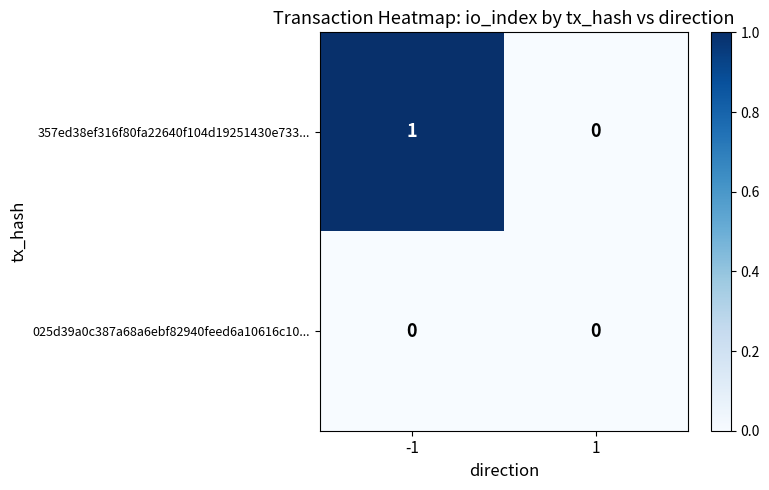

Rank the series by their average value, from highest to lowest.

357ed38ef316f80fa22640f104d19251430e733..., 025d39a0c387a68a6ebf82940feed6a10616c10...